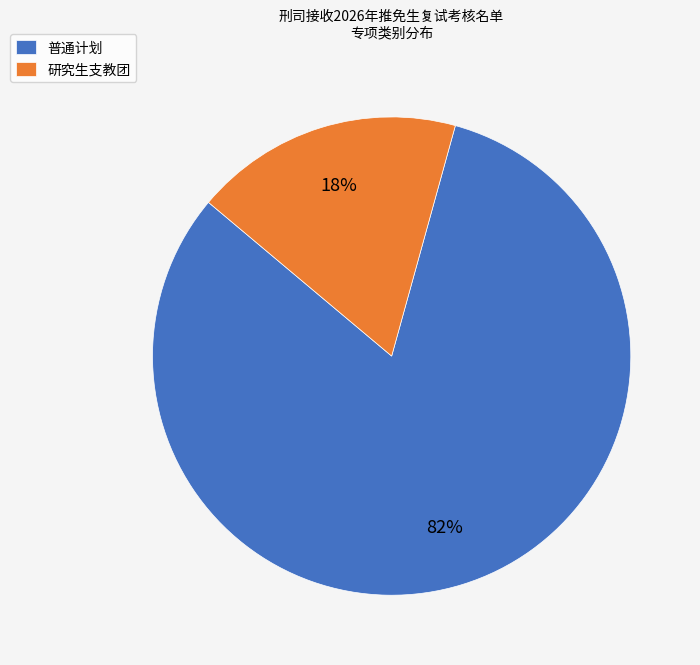

How many segments does this pie chart have?

2